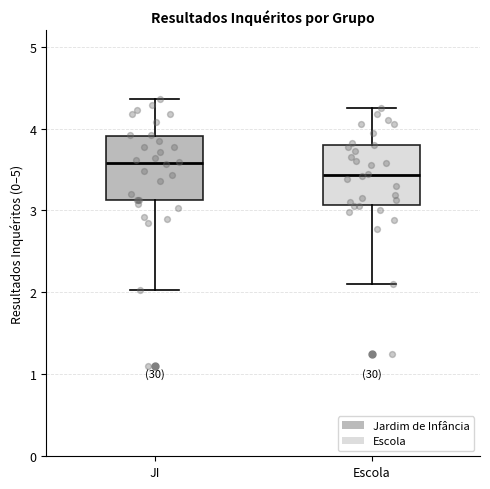

Which box has the lowest median line?

Escola